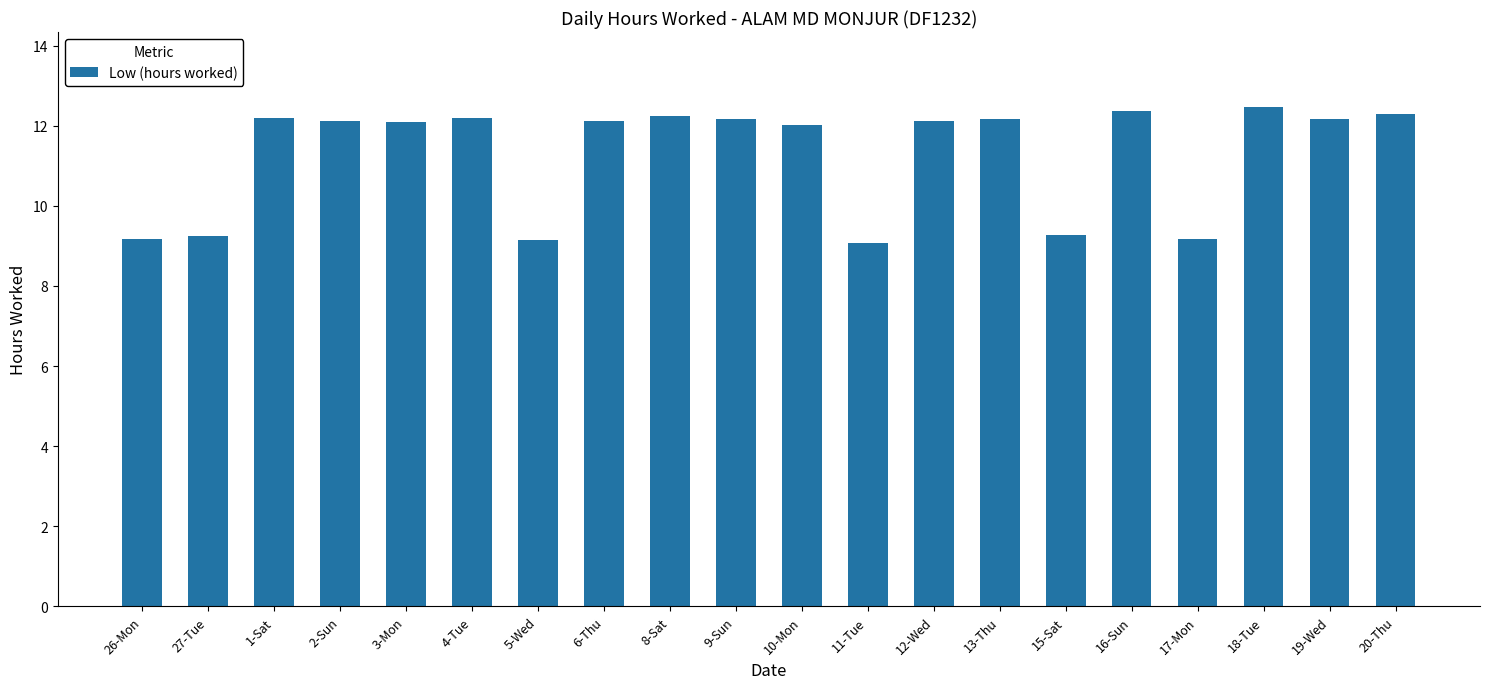

The chart shows a value of 12.6 at 17-Mon. True or false?

False